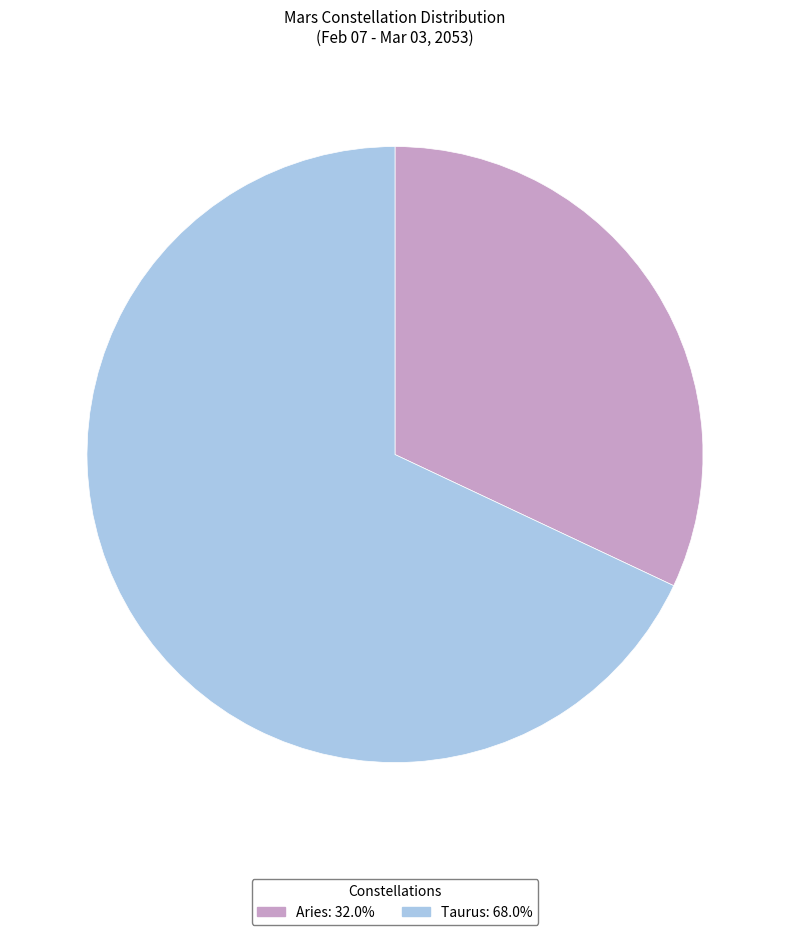

Combined, do Aries and Taurus account for over 50%?

Yes